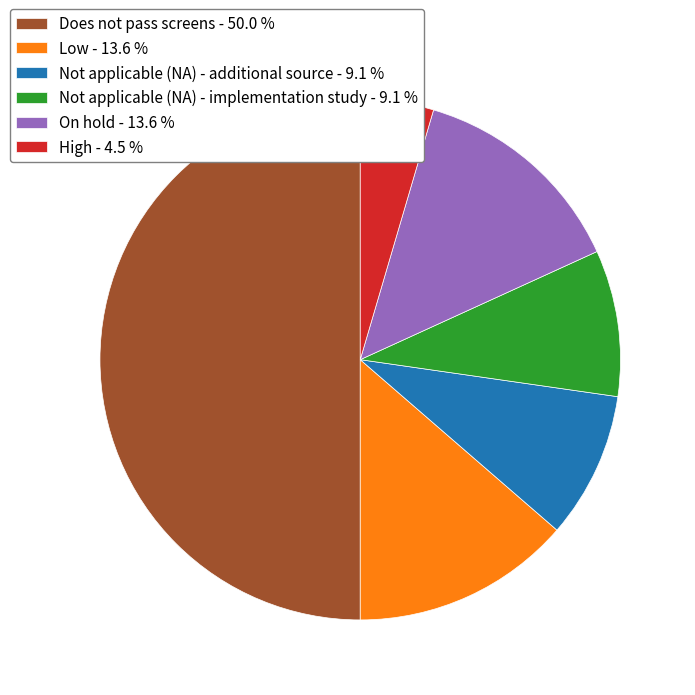

What is the smallest slice in the pie chart?

High